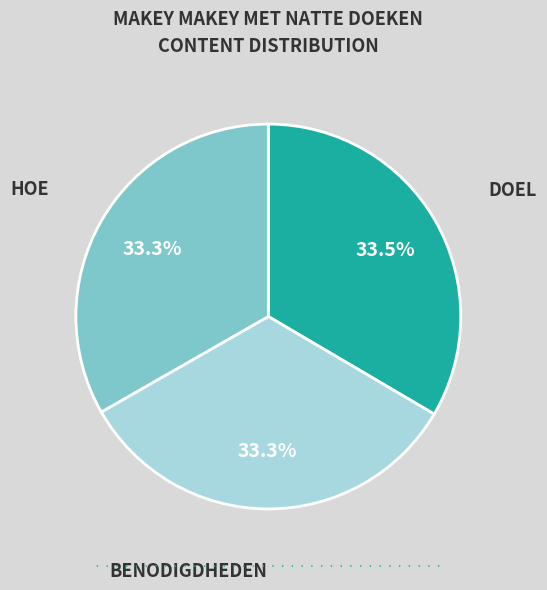

Is there a majority slice in this chart?

No